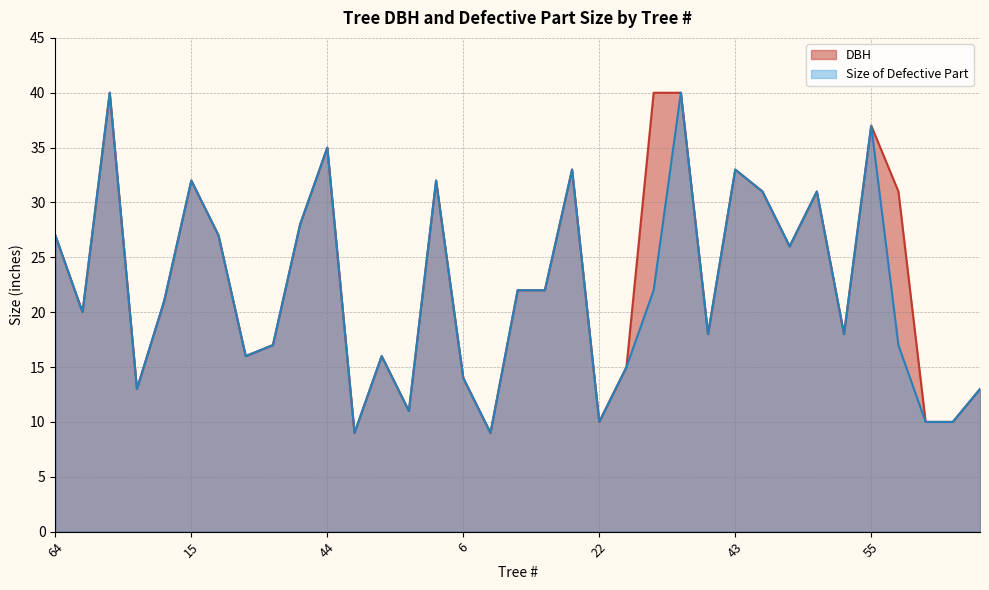

Between 23 and 39, which series saw the biggest shift?

DBH